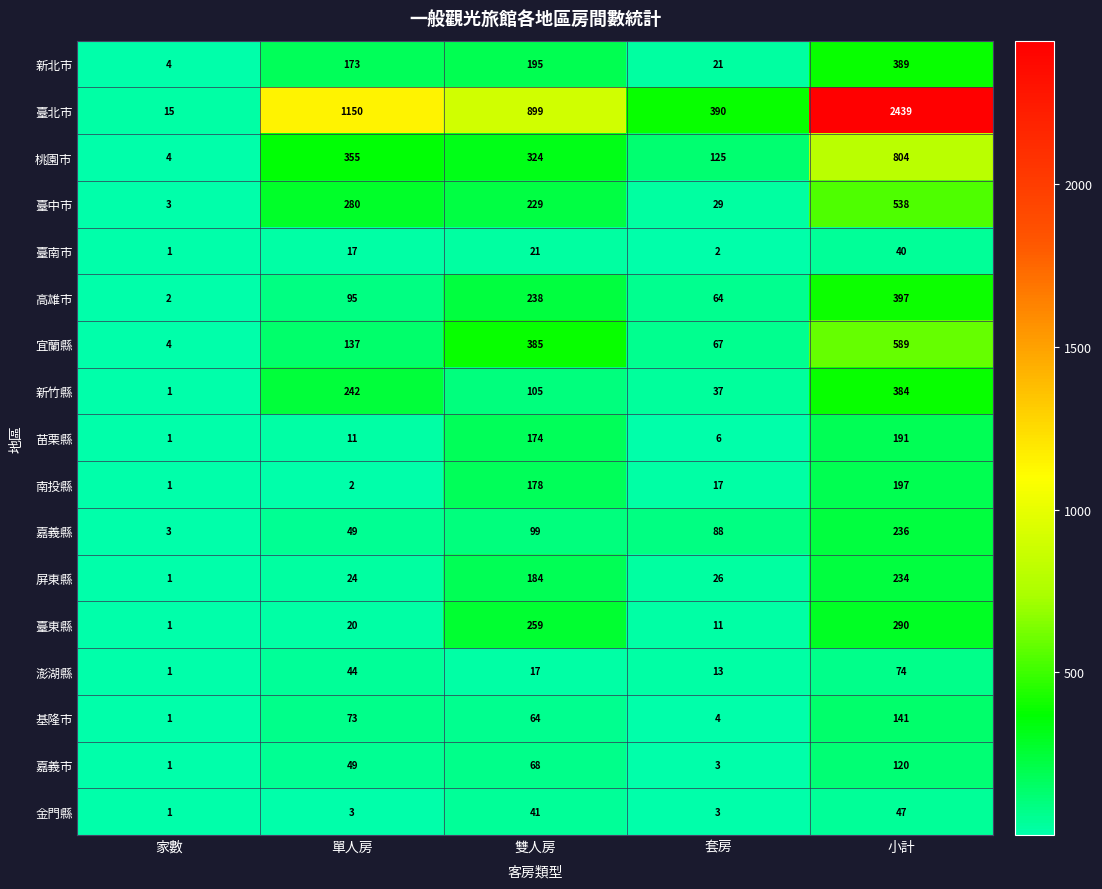

Is it true that 臺中市 equals 360 at 小計?

False